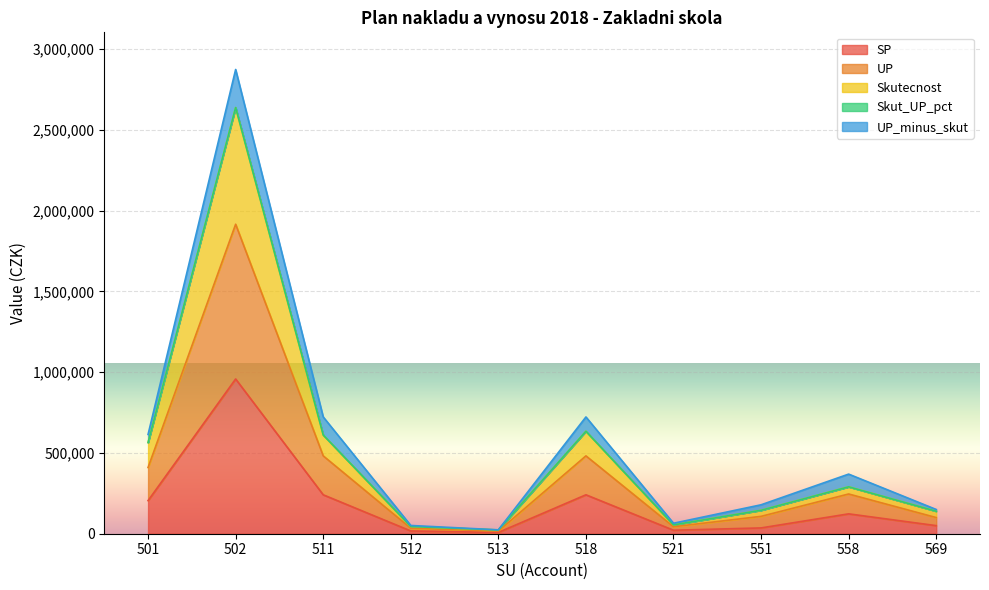

At which label does SP reach its minimum?

513